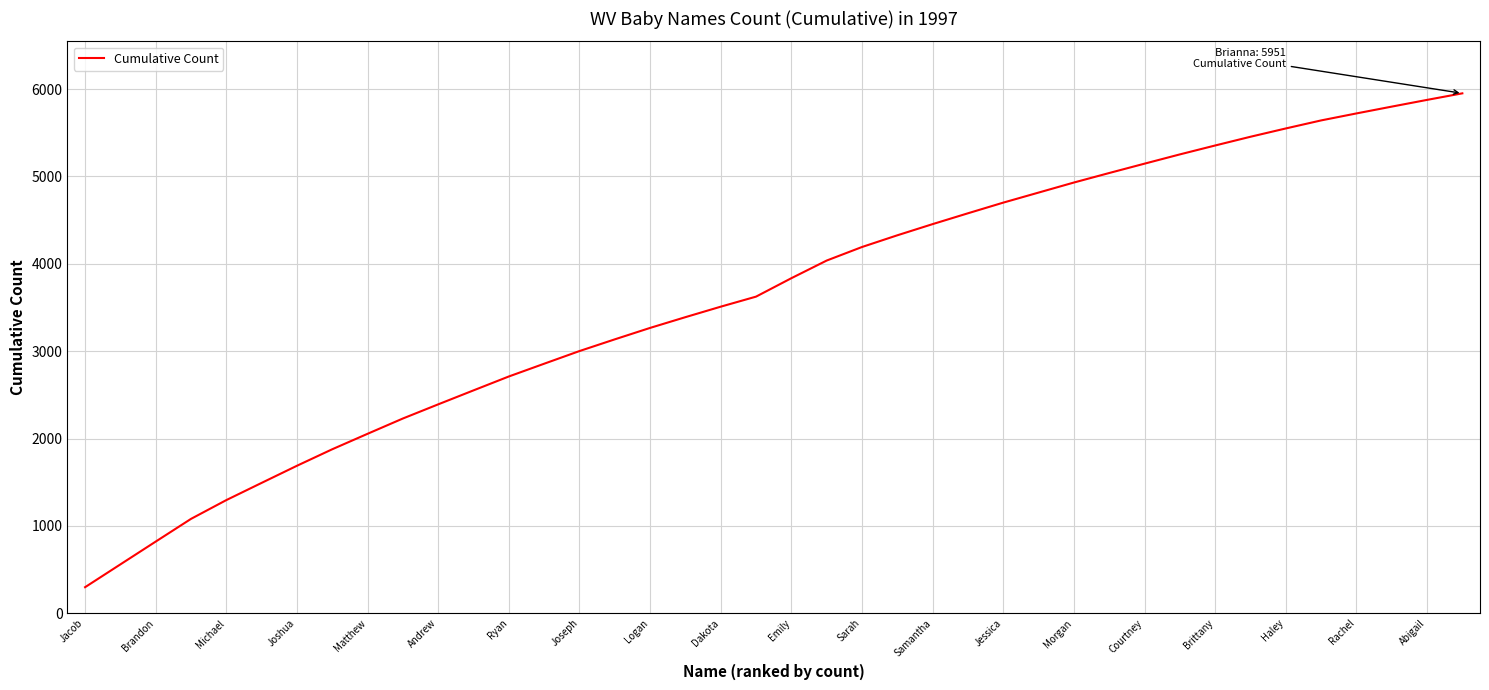

What is the maximum value shown in the chart?

5951